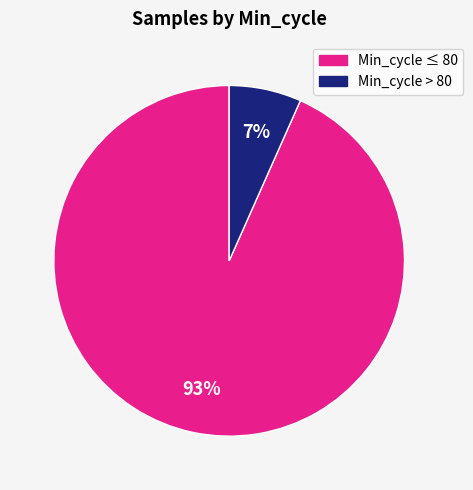

To the nearest percent, what is the average slice percentage?

50%